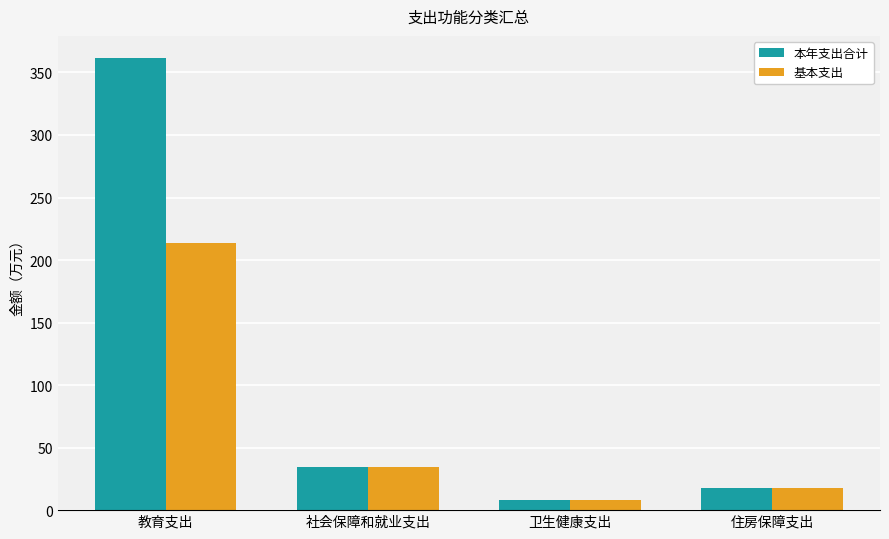

Which series has the largest range (max minus min)?

本年支出合计